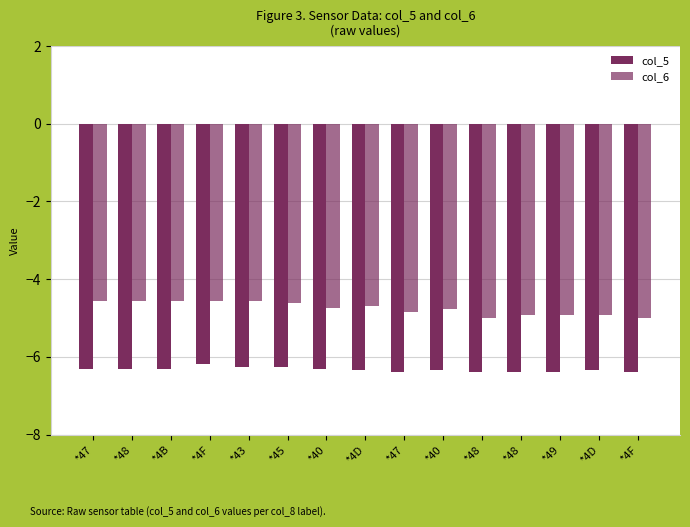

Does the chart contain stacked bars?

No